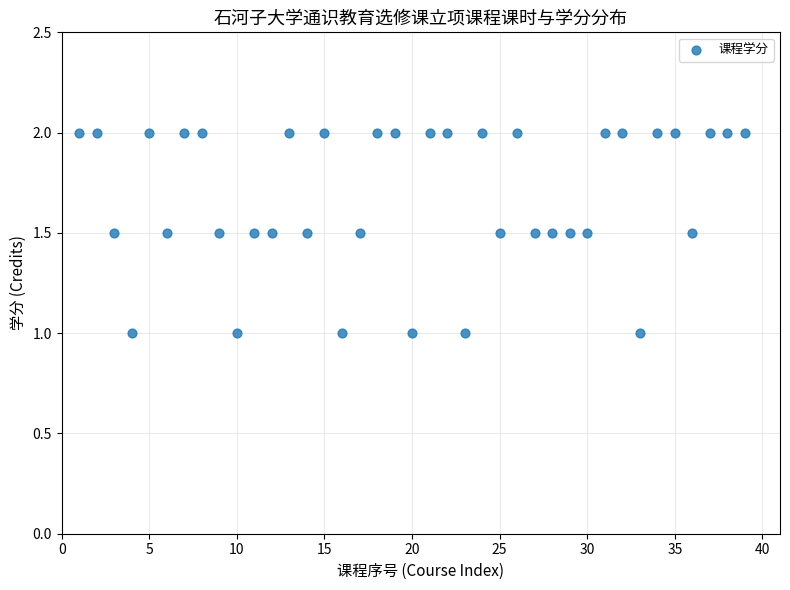

What is the range of Y values (max minus min)?

1.0